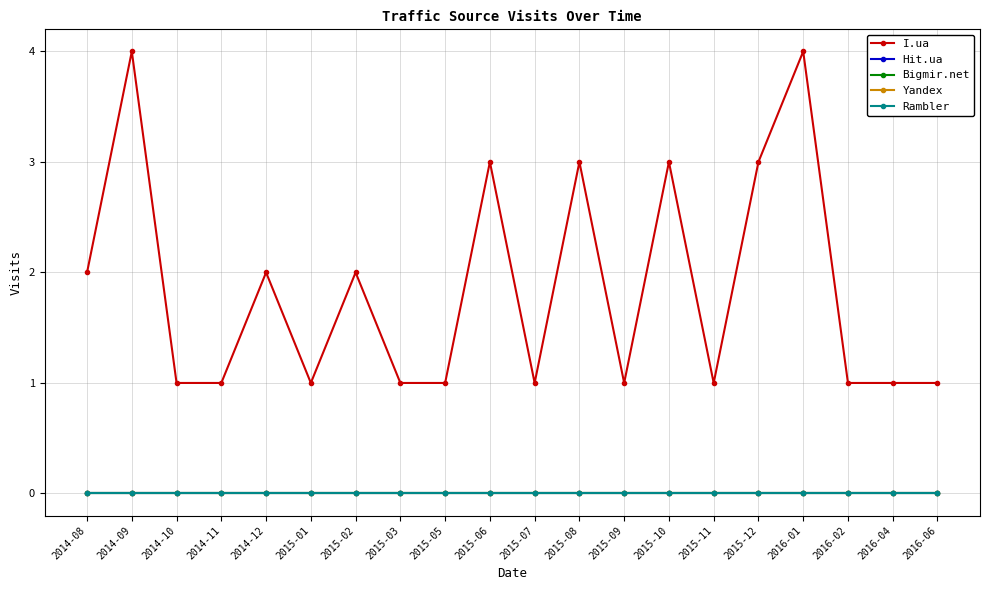

What is the label of the 15th point from the right?

2015-01